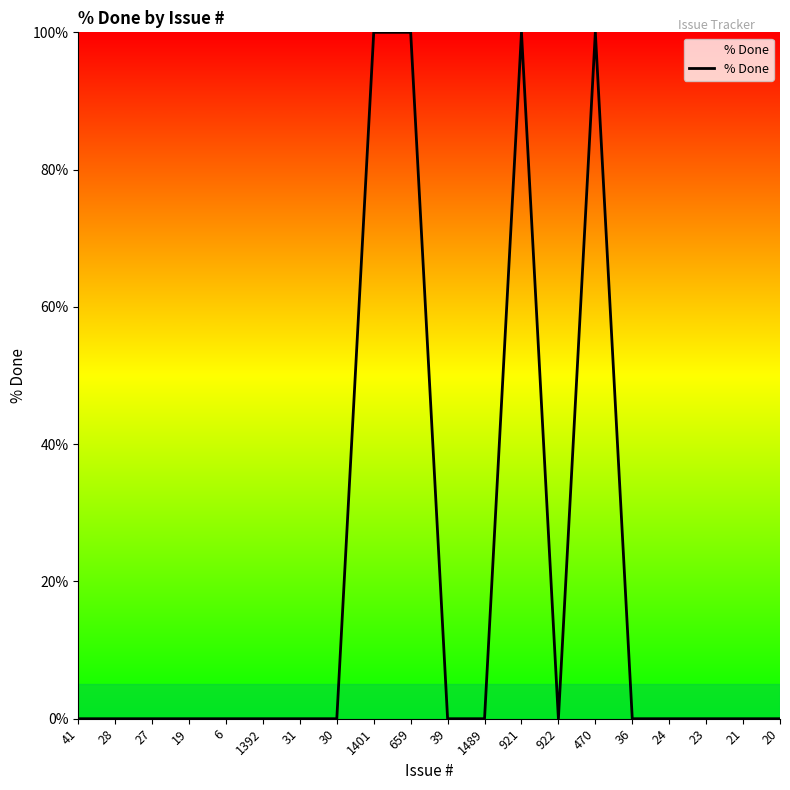

What position from the right is 19?

17